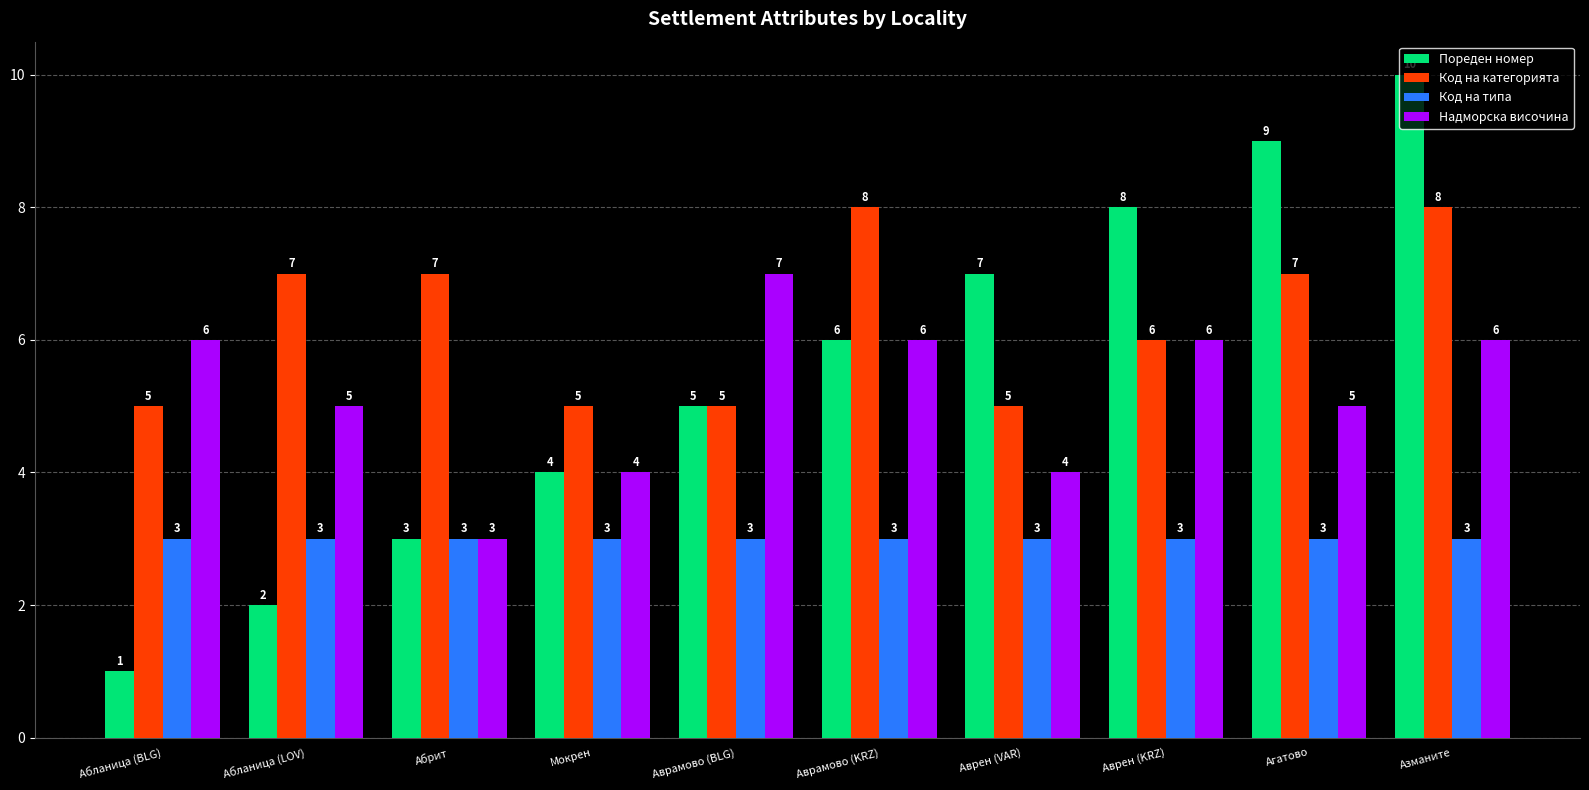

What is the approximate value of Надморска височина at Аврамово (BLG)?

7